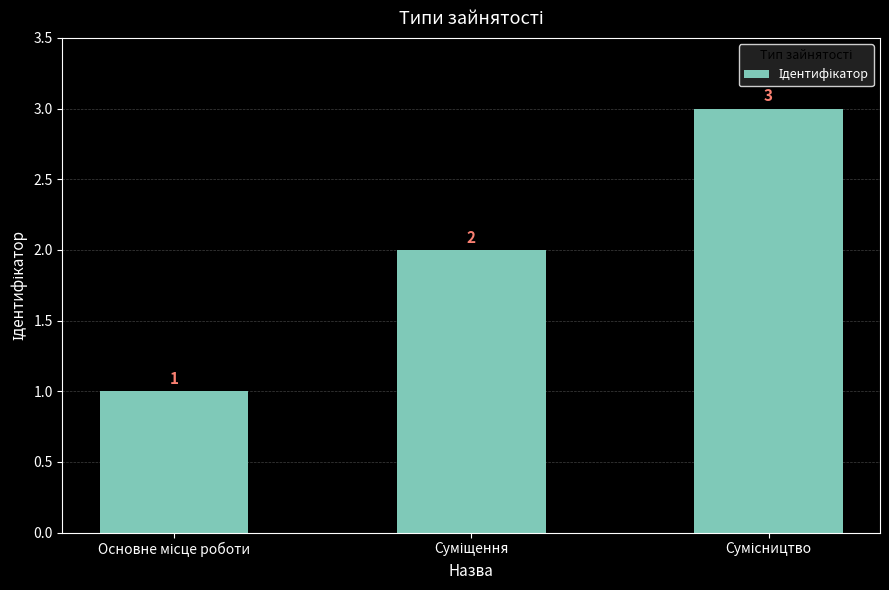

What is the value of the 3rd bar from the left?

3